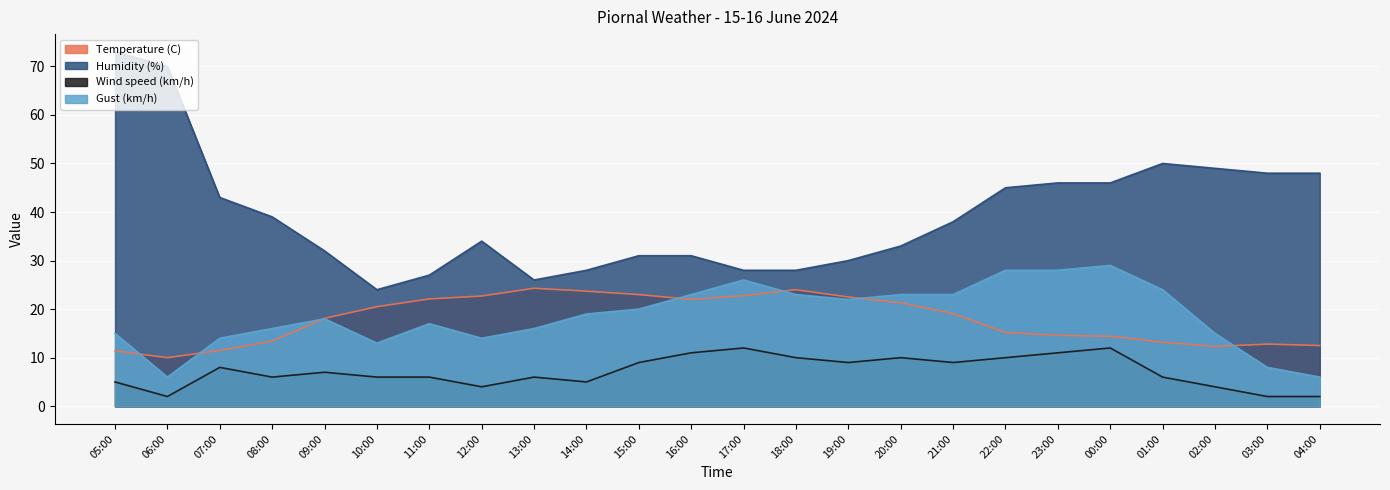

How many lines are shown in the chart?

4